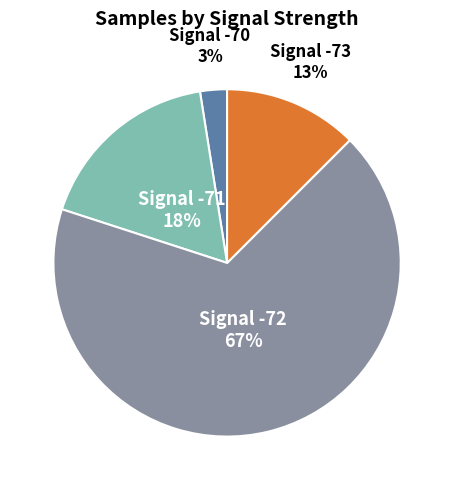

Is there any slice that represents more than half of the pie?

Yes